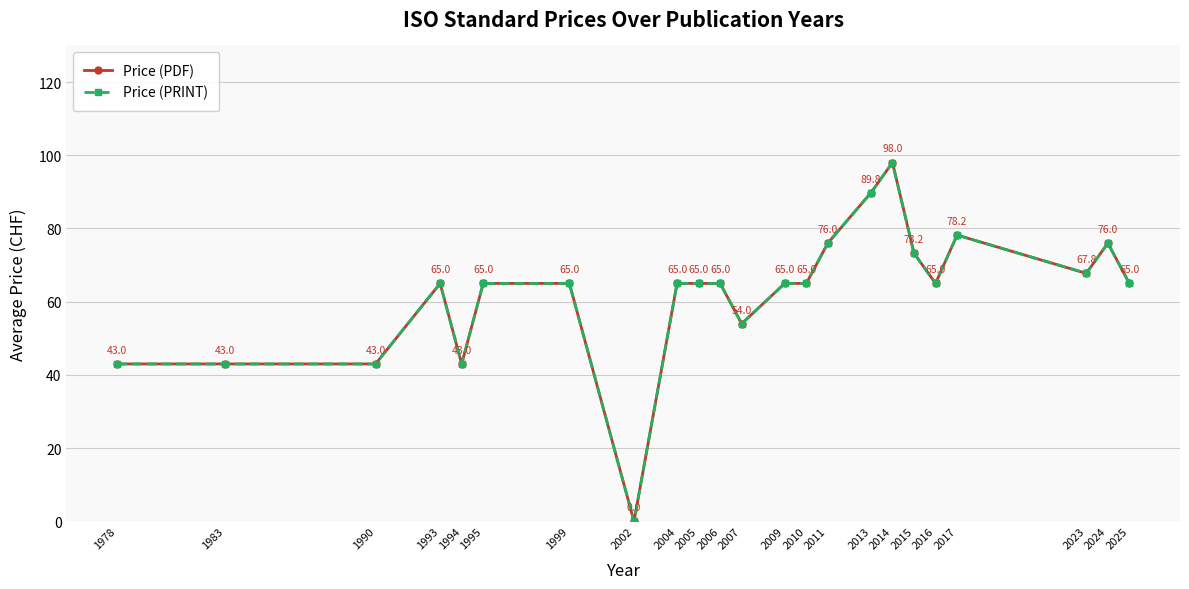

True or false: Price (PRINT) and Price (PDF) cross at least once.

False